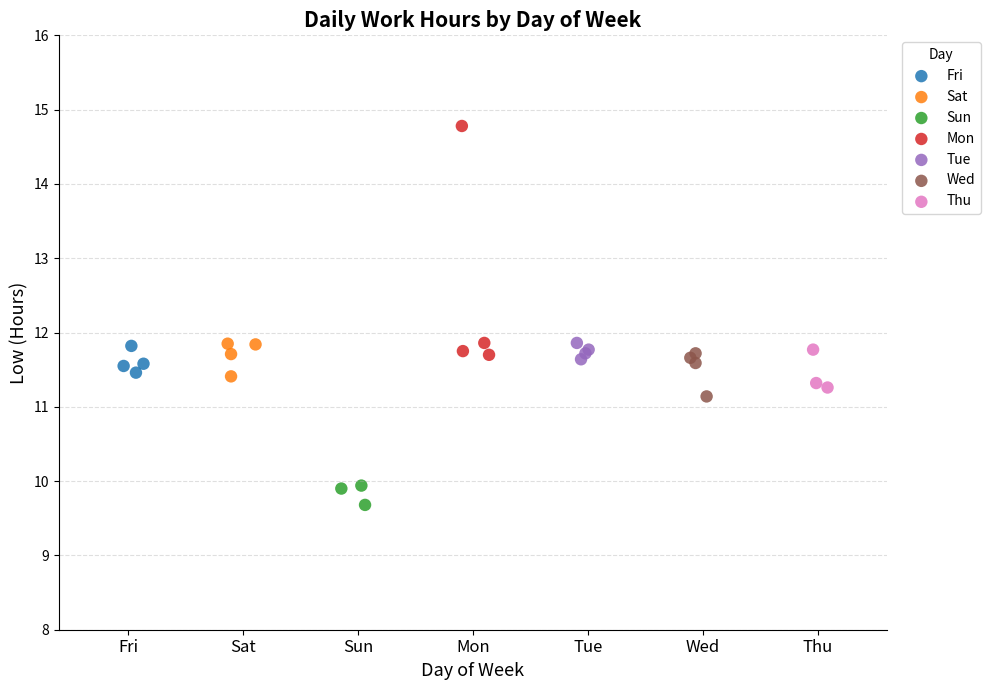

Which series reaches the minimum Y coordinate?

Sun